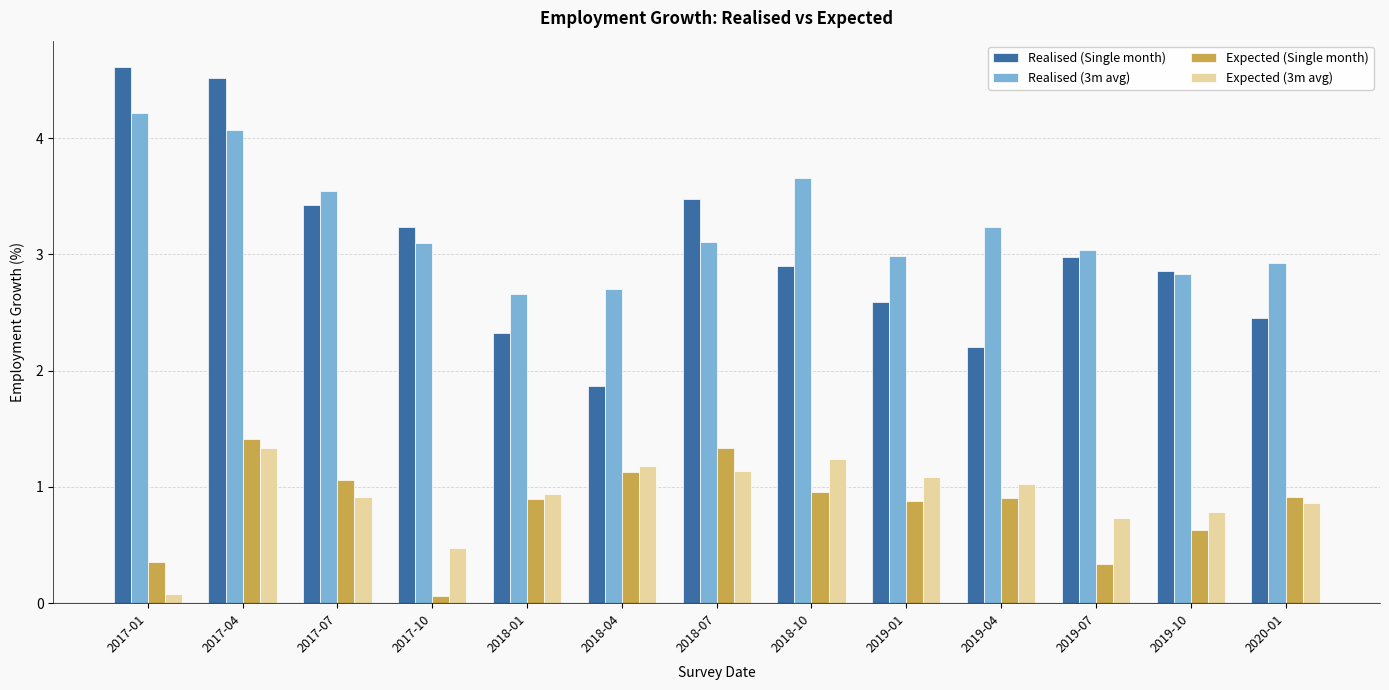

What is the lowest value of the Expected (Single month) series?

0.1